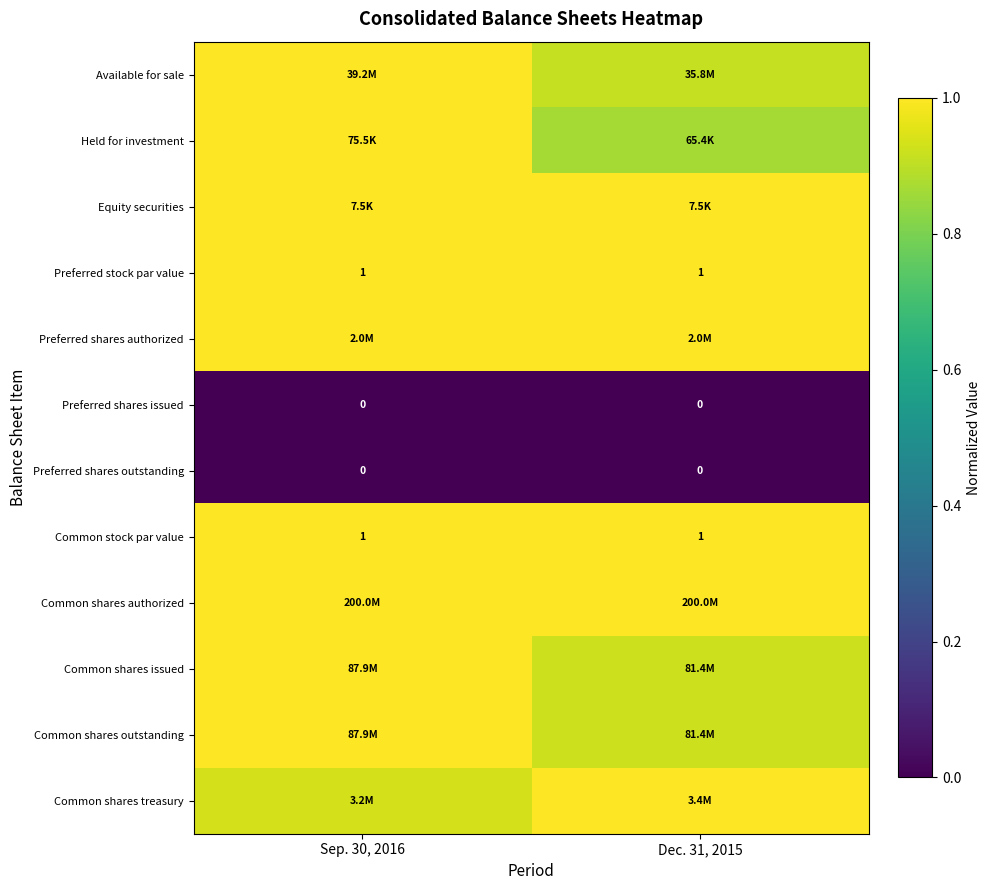

True or false: Common shares treasury has a value of 1.4 at Dec. 31, 2015.

False